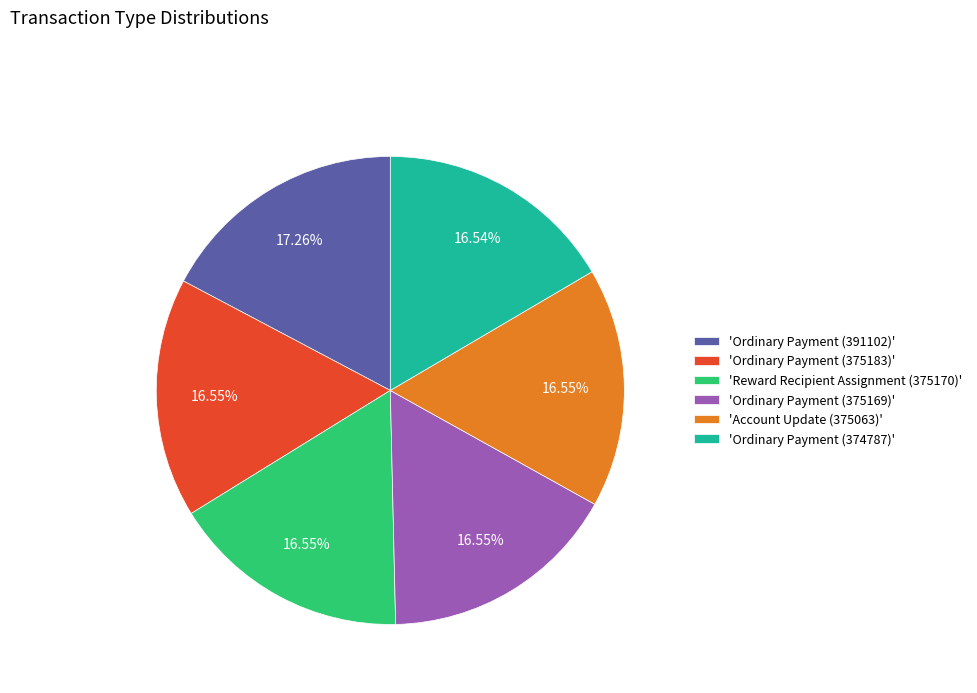

To the nearest percent, what is the difference between the largest and smallest slice percentages?

1%